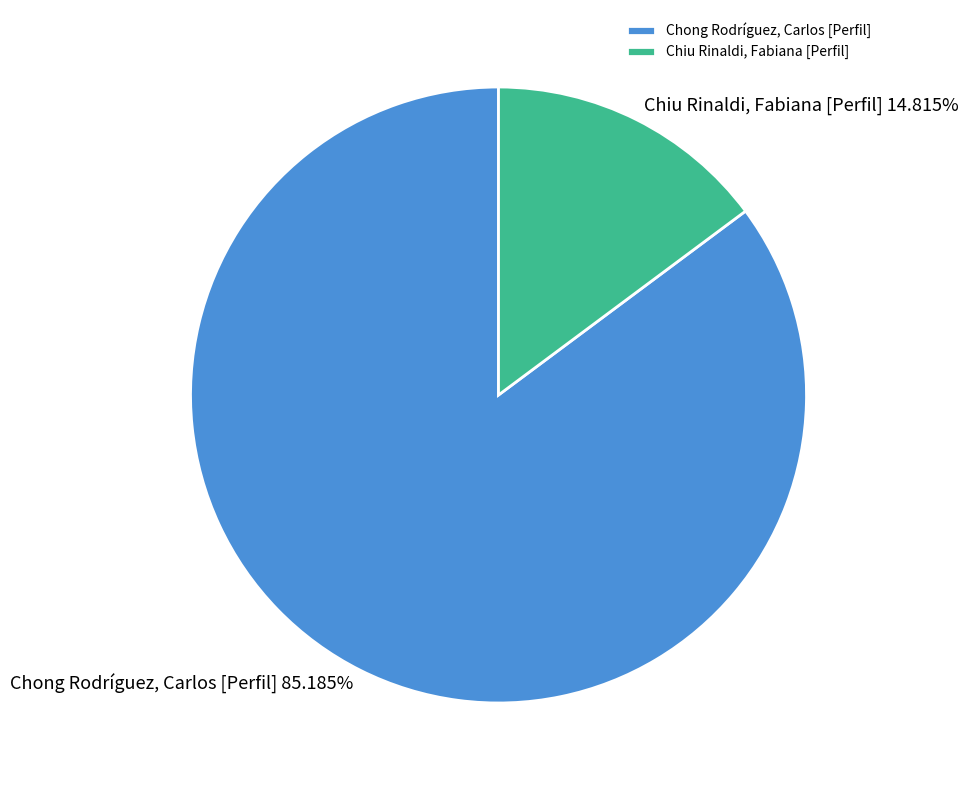

Which slice is the smallest?

Chiu Rinaldi, Fabiana [Perfil]